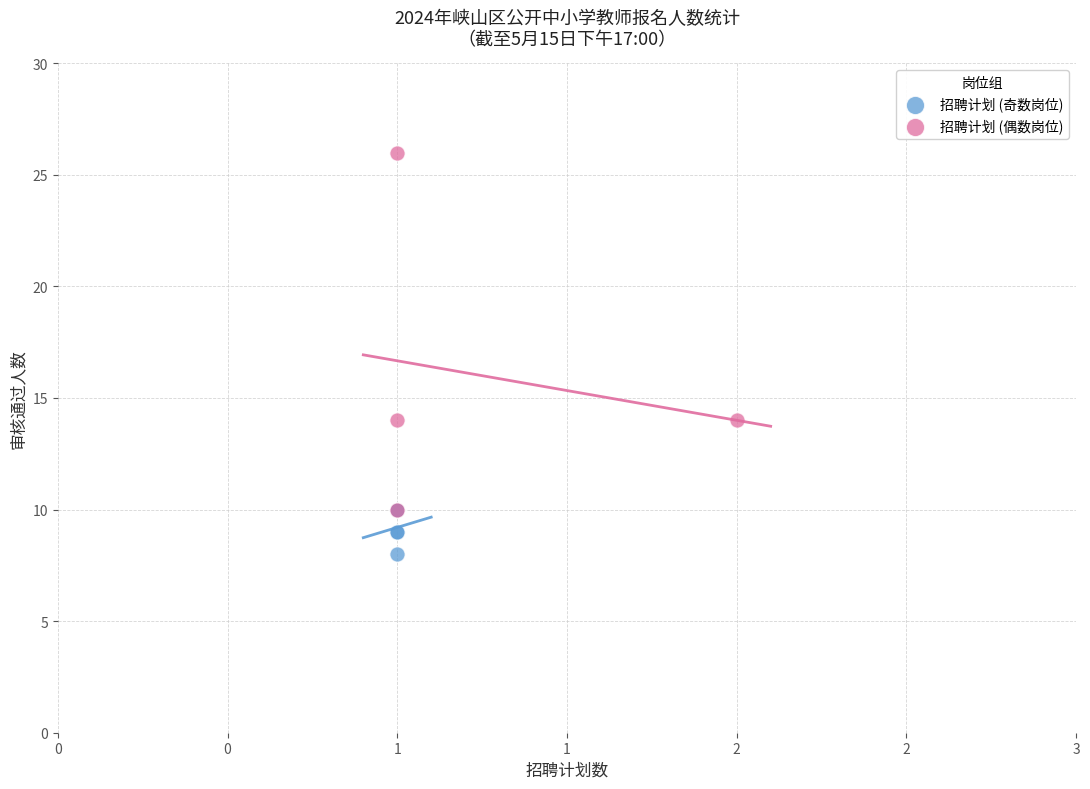

Which series has the largest Y range (max minus min)?

招聘计划 (偶数岗位)